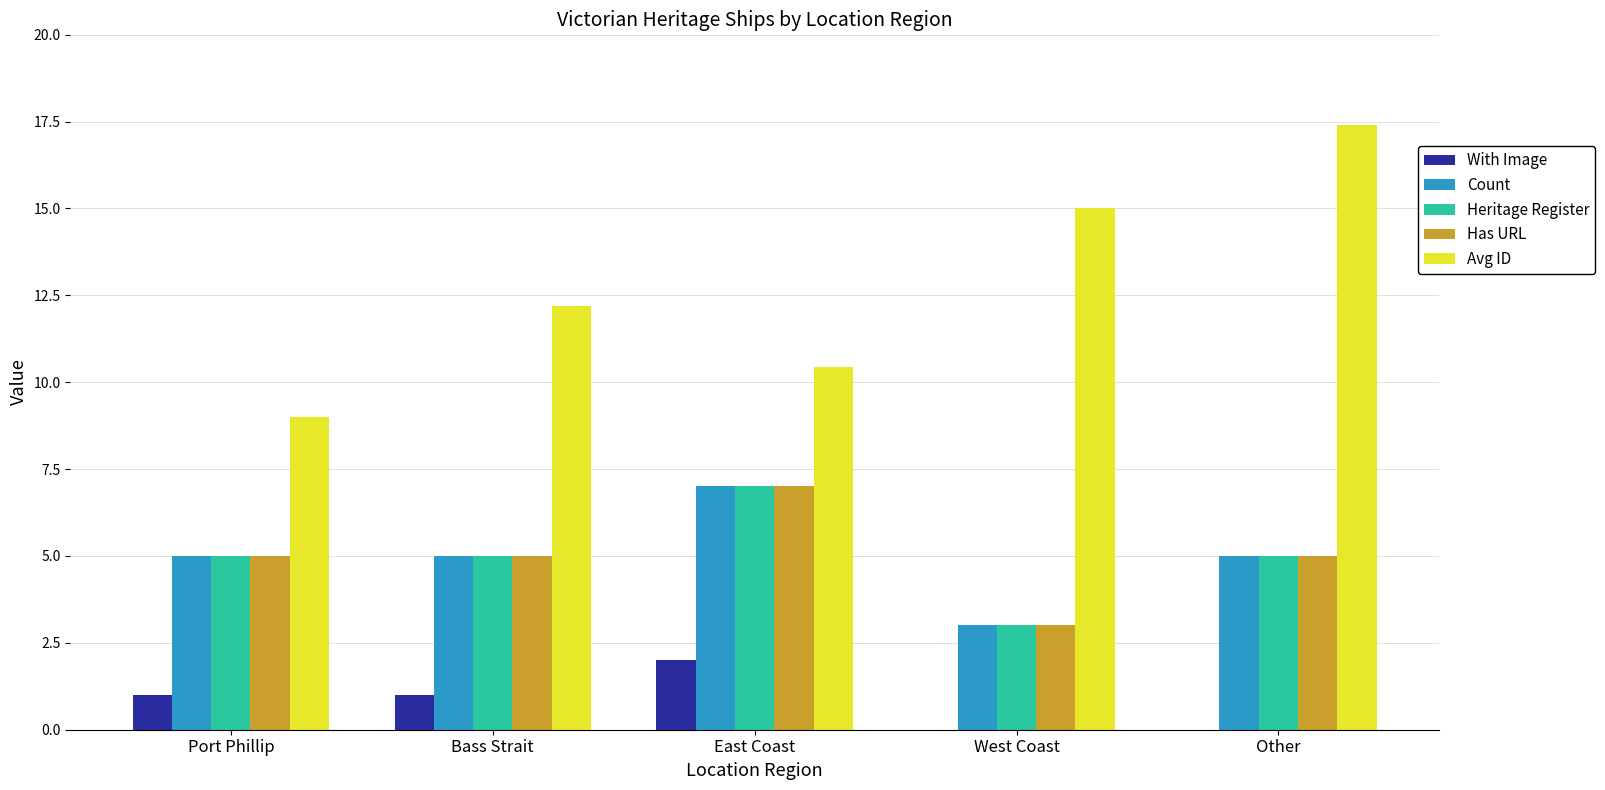

Which series has the largest total across all categories?

Avg ID